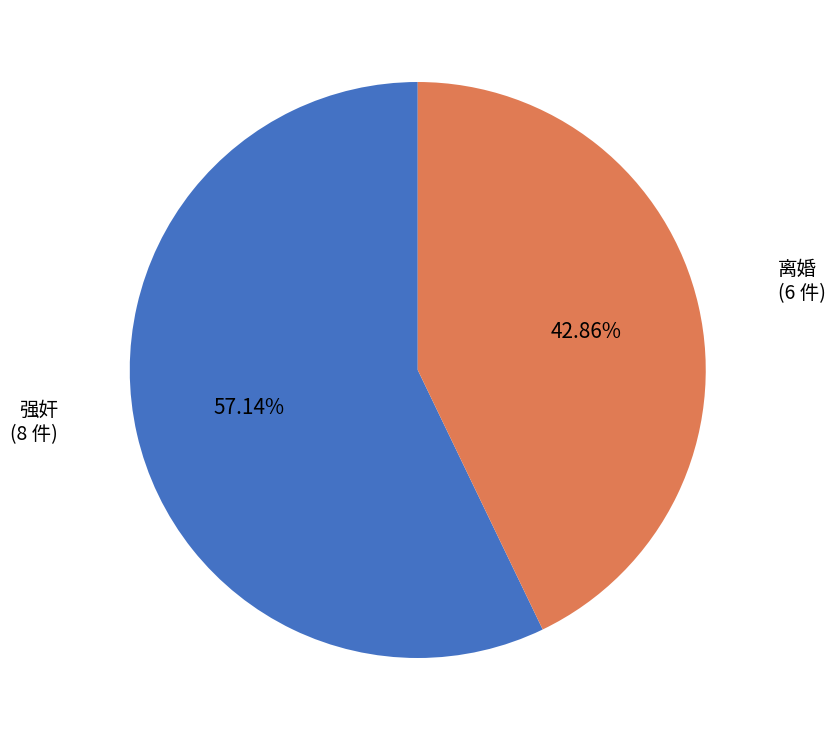

Which slice represents more than half of the pie?

强奸